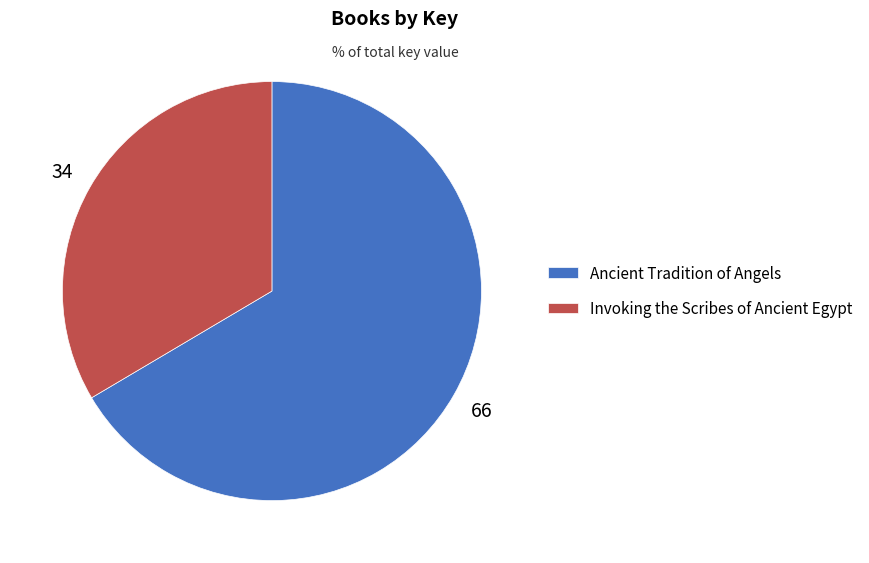

Approximately how many times larger is the value at Ancient Tradition of Angels compared to Invoking the Scribes of Ancient Egypt?

2.0